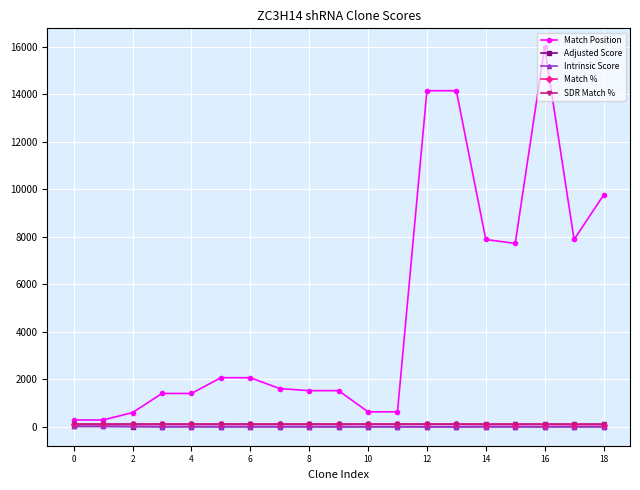

What is the maximum value shown in the chart?

15973.0